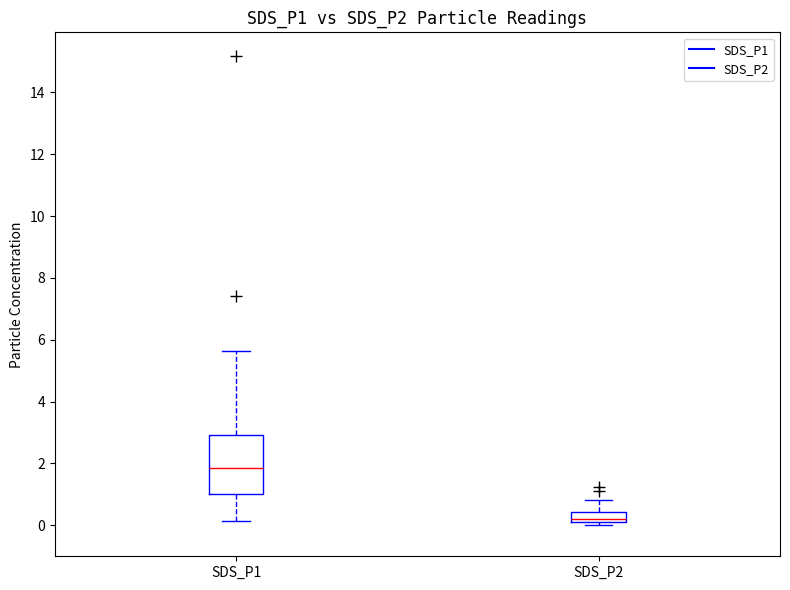

Reading left to right, transcribe this box plot: for each box, give where its median line is, the range the box spans, and where its two whiskers end, as read against the y-axis. The values are not printed on the chart, so give them approximately, as read against the axis.

SDS_P1: median 1.8, box 1.0 to 3.0, whiskers 0.2 to 5.6
SDS_P2: median 0.2 (just above the box's lower edge), box 0.2 to 0.4, whiskers 0.0 to 0.8